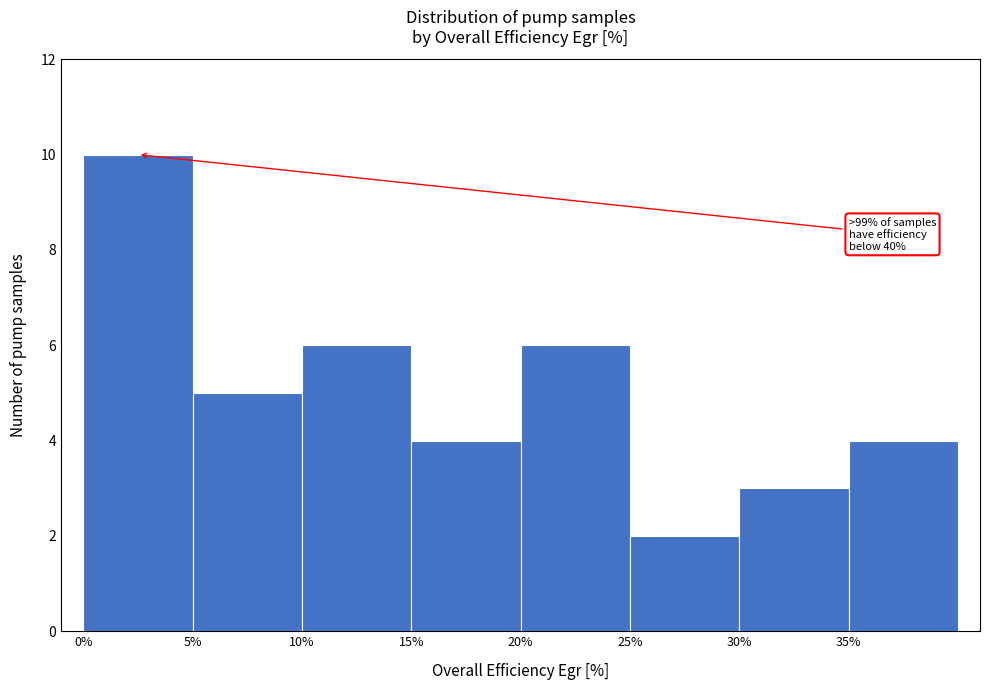

Which range on the x-axis has the tallest bar?

0 to 5